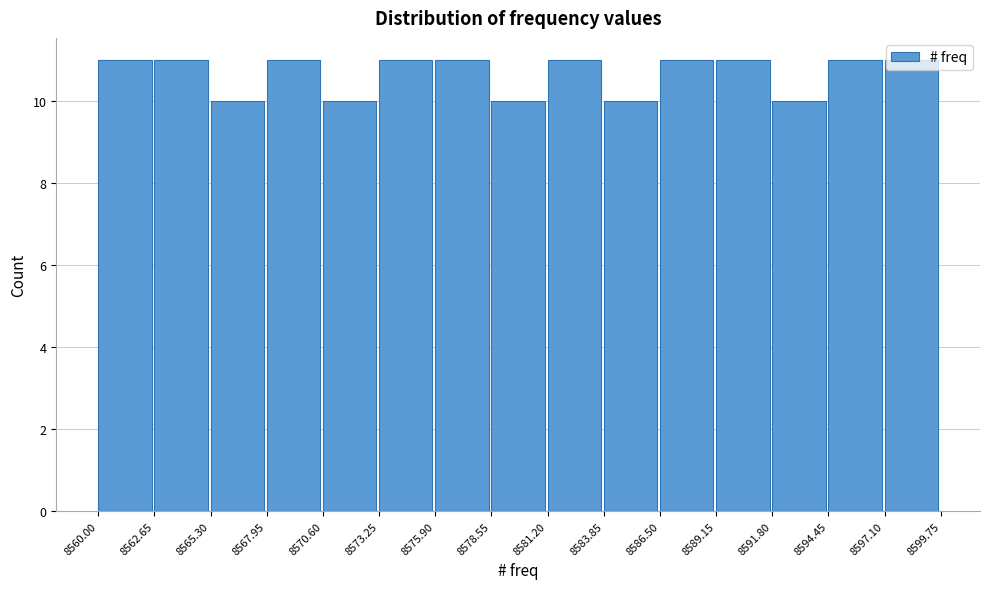

Reading left to right, list every bar in this chart as the range it spans on the x-axis followed by its height. The values are not printed on the chart, so give them approximately, as read against the axis.

8560.00 to 8562.65: 11
8562.65 to 8565.30: 11
8565.30 to 8567.95: 10
8567.95 to 8570.60: 11
8570.60 to 8573.25: 10
8573.25 to 8575.90: 11
8575.90 to 8578.55: 11
8578.55 to 8581.20: 10
8581.20 to 8583.85: 11
8583.85 to 8586.50: 10
8586.50 to 8589.15: 11
8589.15 to 8591.80: 11
8591.80 to 8594.45: 10
8594.45 to 8597.10: 11
8597.10 to 8599.75: 11